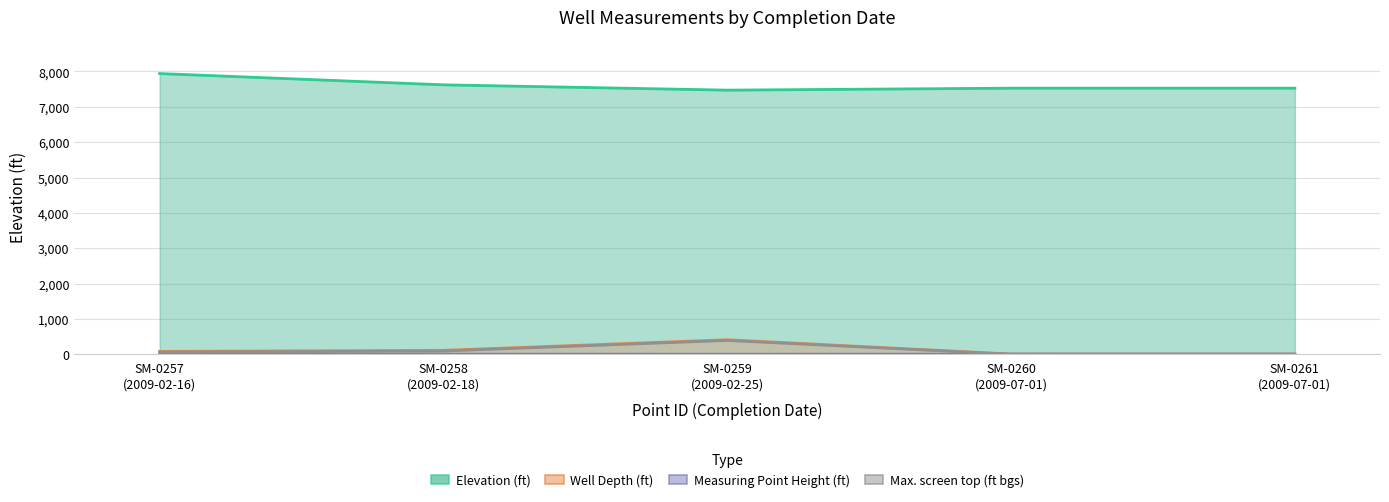

List the series in order of their peak value, lowest first.

Measuring Point Height (ft), Max. screen top (ft bgs), Well Depth (ft), Elevation (ft)